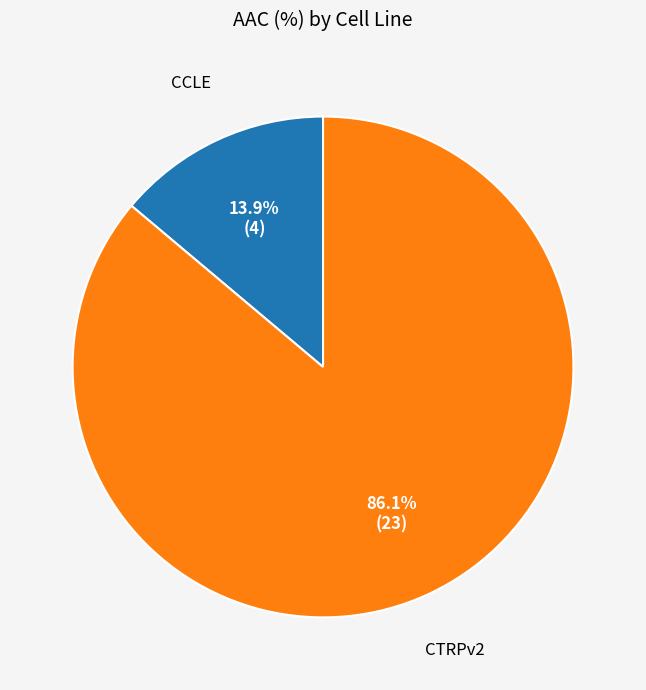

True or false: CTRPv2 accounts for 86% of the total.

True